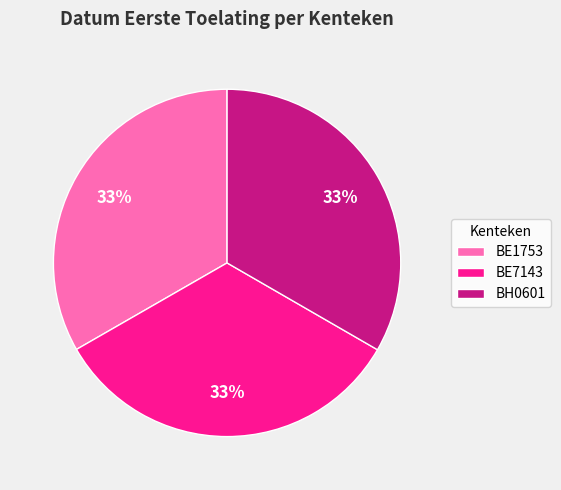

What is the ratio of the value at BE7143 to the value at BH0601?

1.0